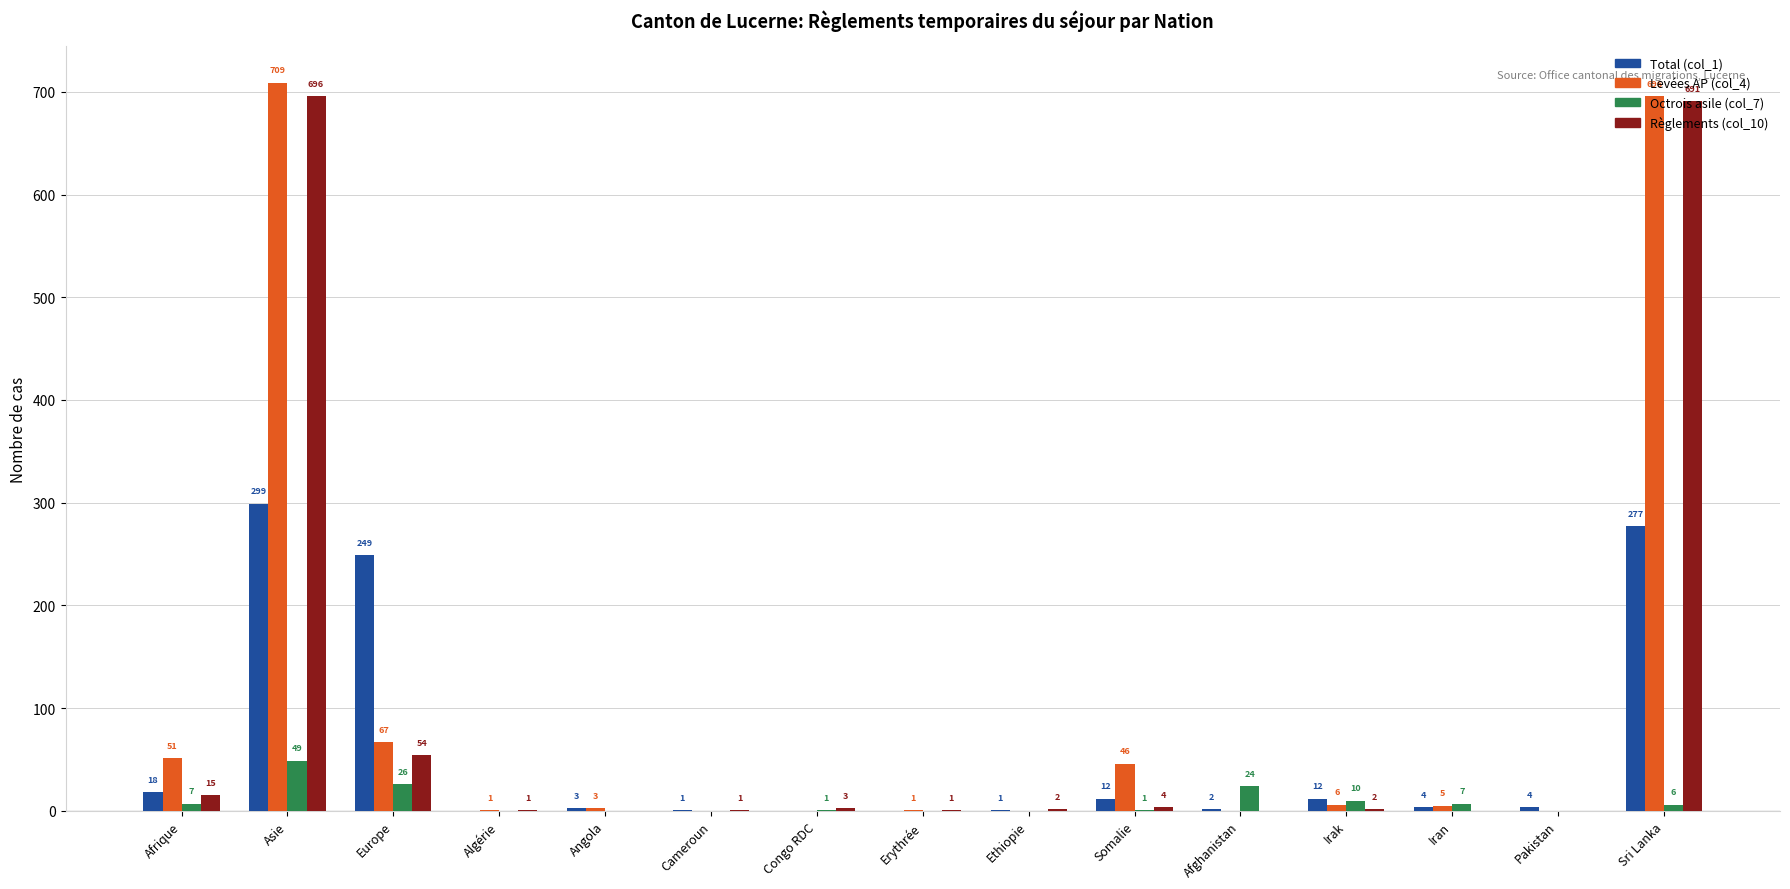

Is the value of Total (col_1) at Cameroun greater than the value of Levées AP (col_4) at Angola?

No